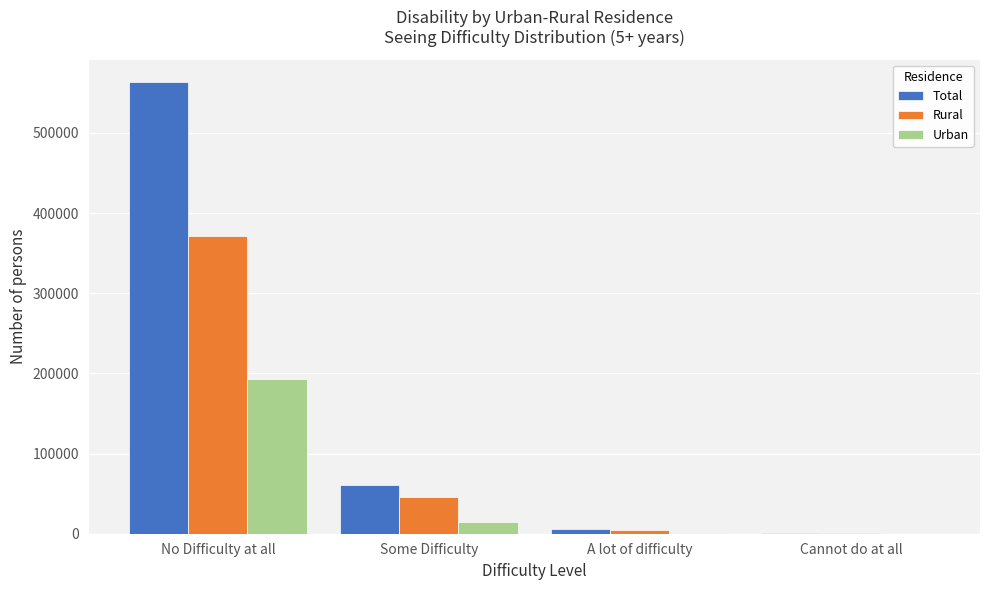

What is the total value across all series at Some Difficulty?

120848